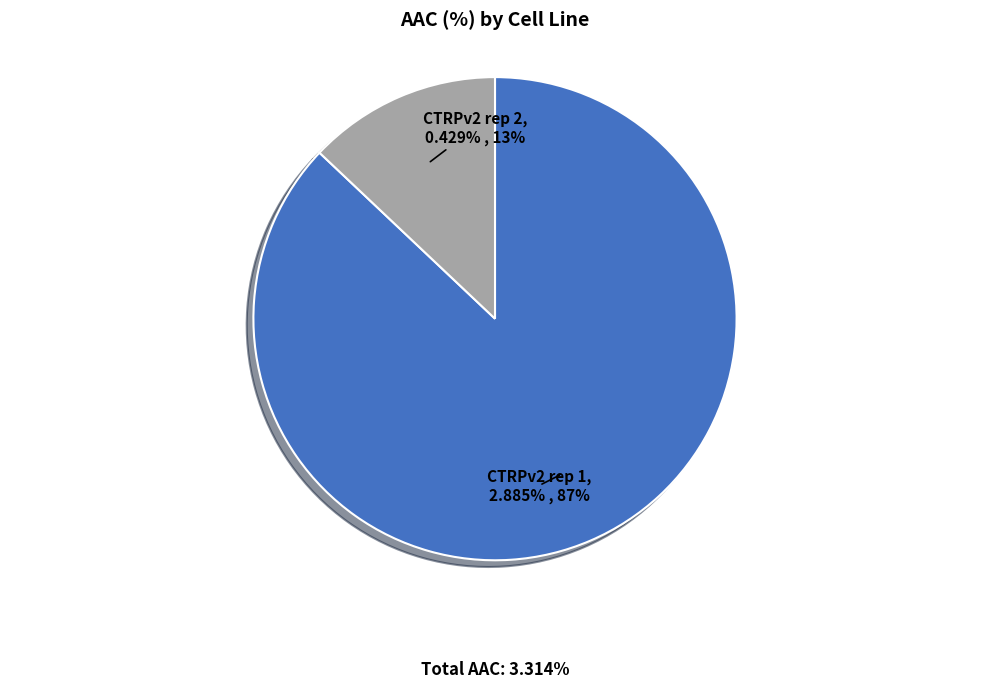

To the nearest percent, what is the combined percentage of CTRPv2 rep 2 and CTRPv2 rep 1?

100%